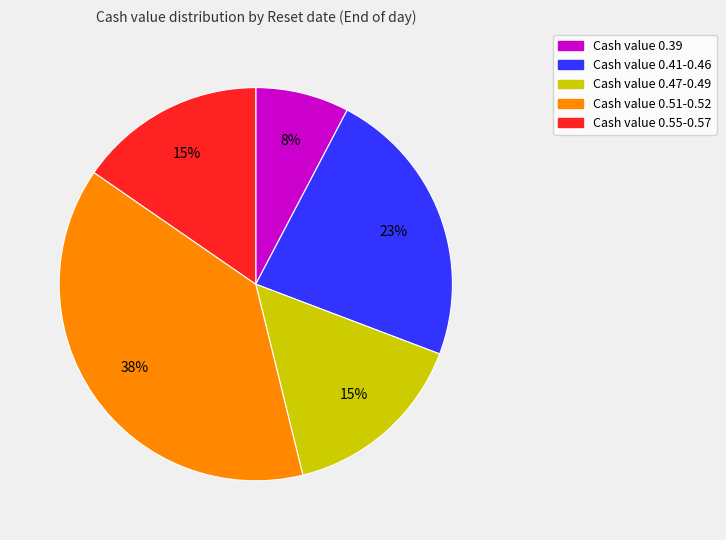

To the nearest percent, what is the average slice percentage?

20%